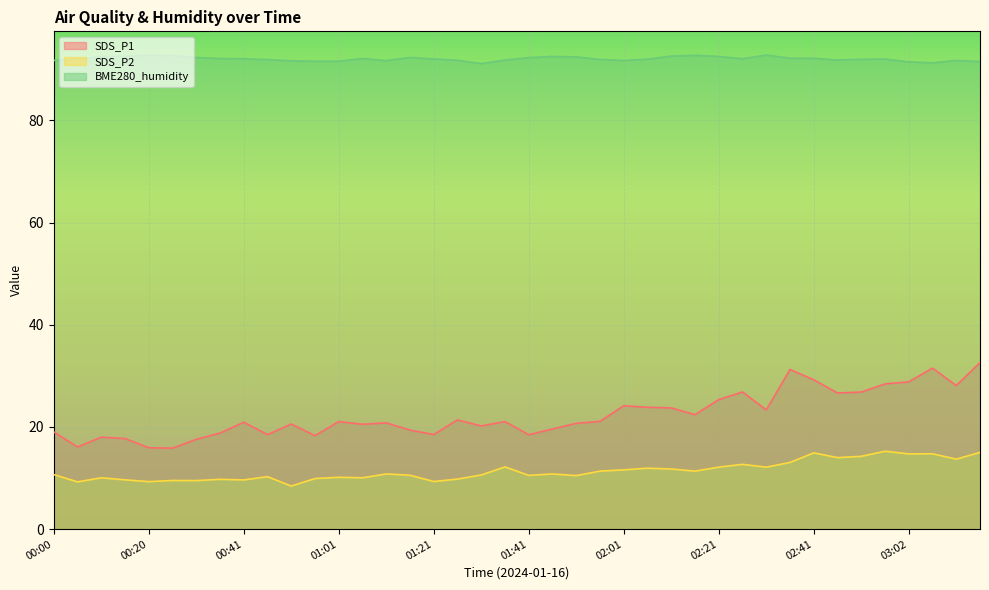

True or false: SDS_P2 and SDS_P1 cross at least once.

False